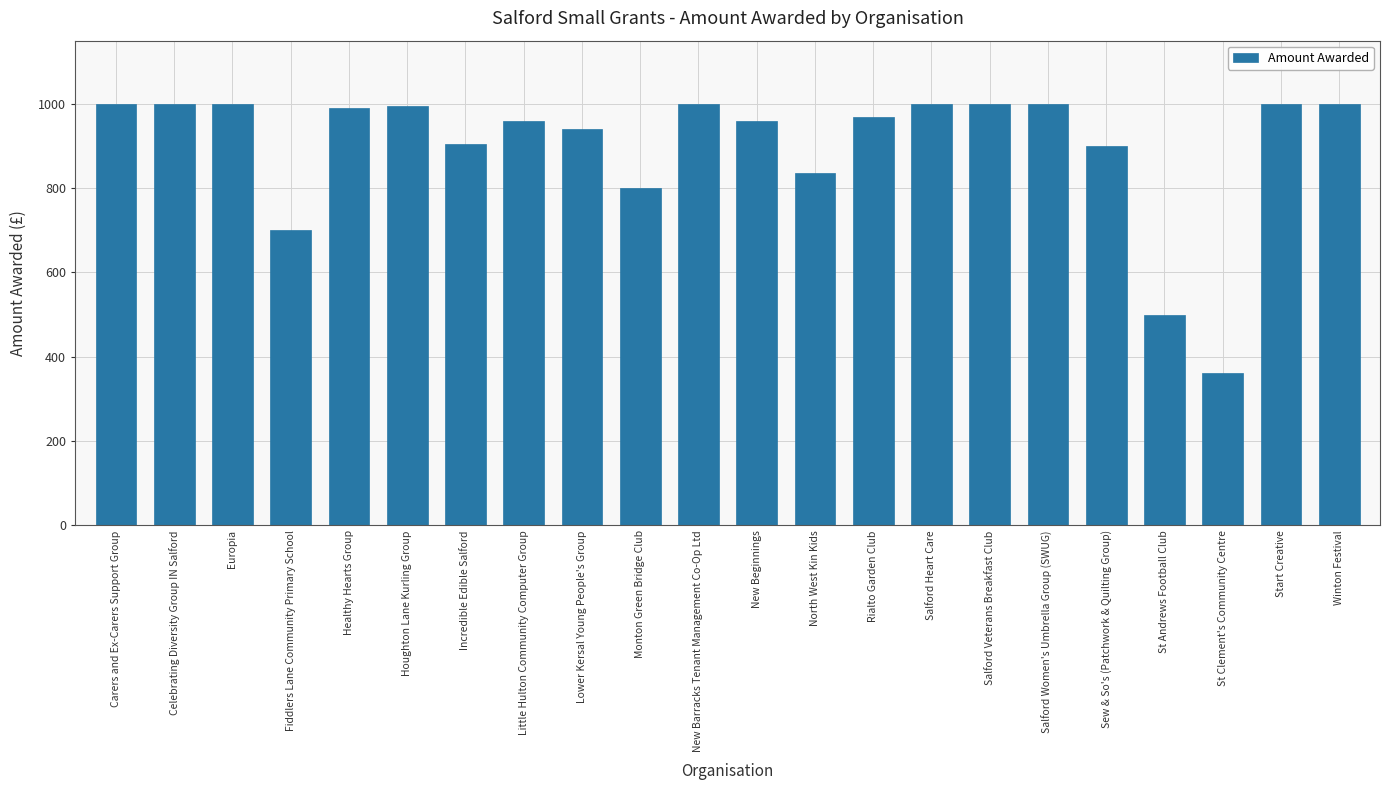

The value at North West Kin Kids is 435.7. True or false?

False